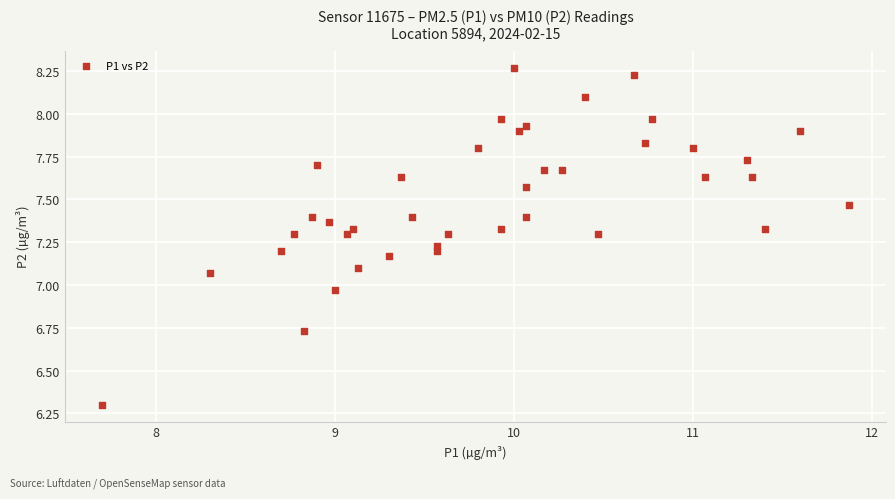

What is the range of Y values (max minus min)?

2.0